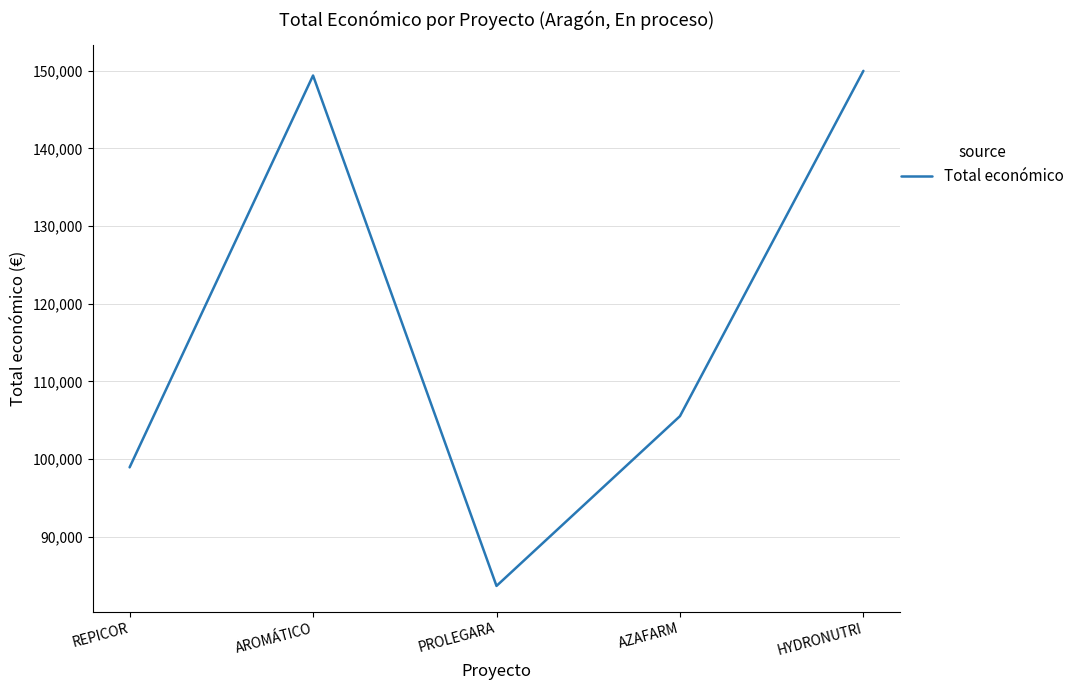

At which category does the data reach its first local peak?

AROMÁTICO